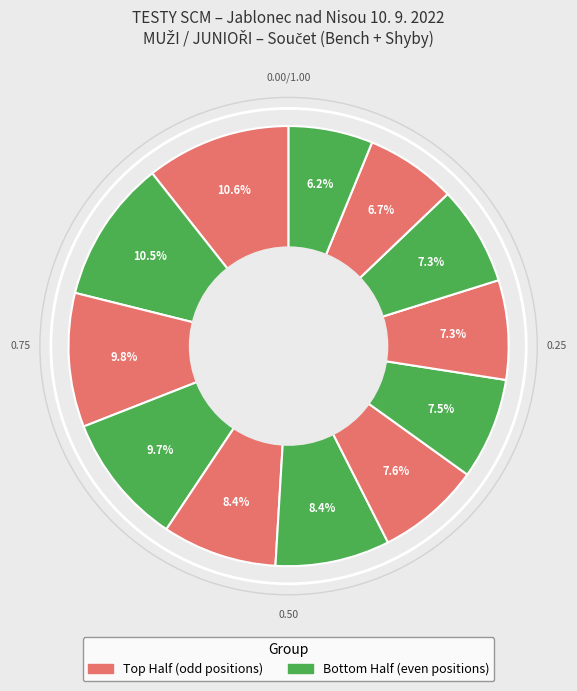

How many segments does this pie chart have?

12